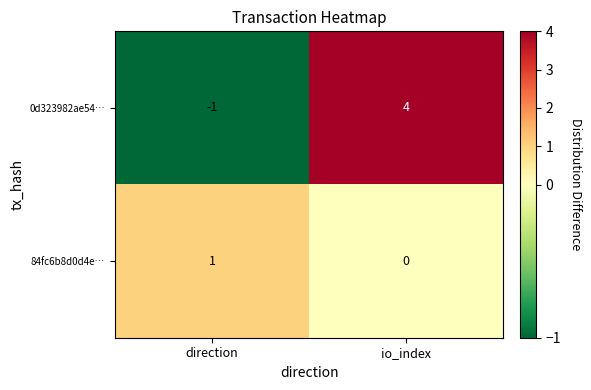

Rank the series by their maximum value, from lowest to highest.

84fc6b8d0d4e…, 0d323982ae54…